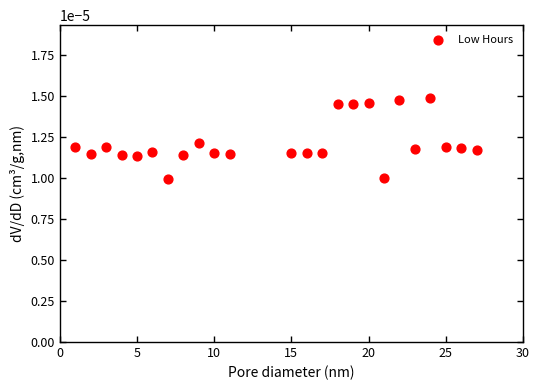

Count the number of points in this scatter plot.

24